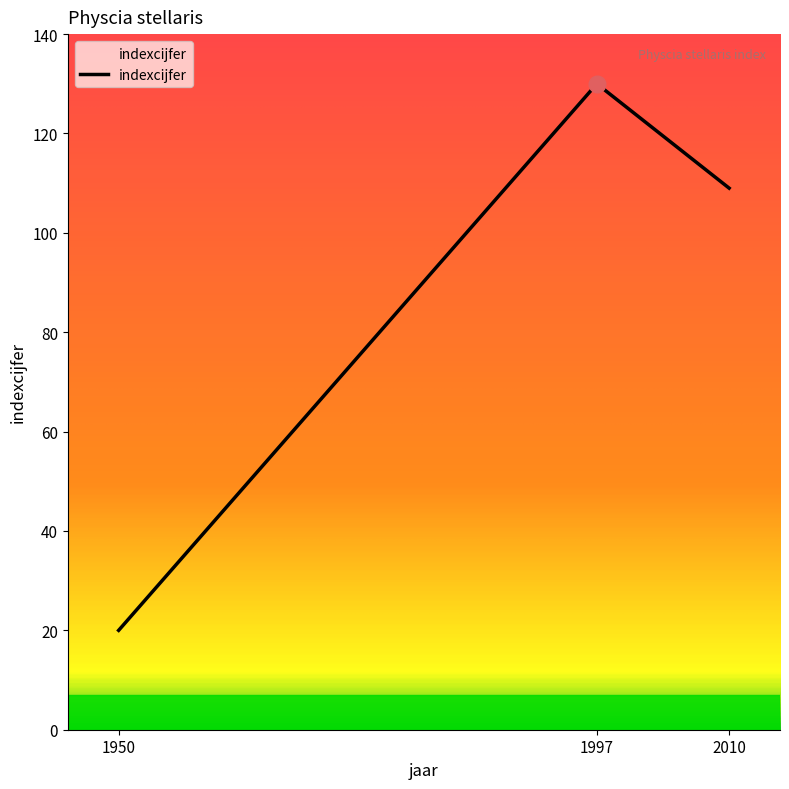

Reading left to right, list all the values displayed in this chart.

20	130	109